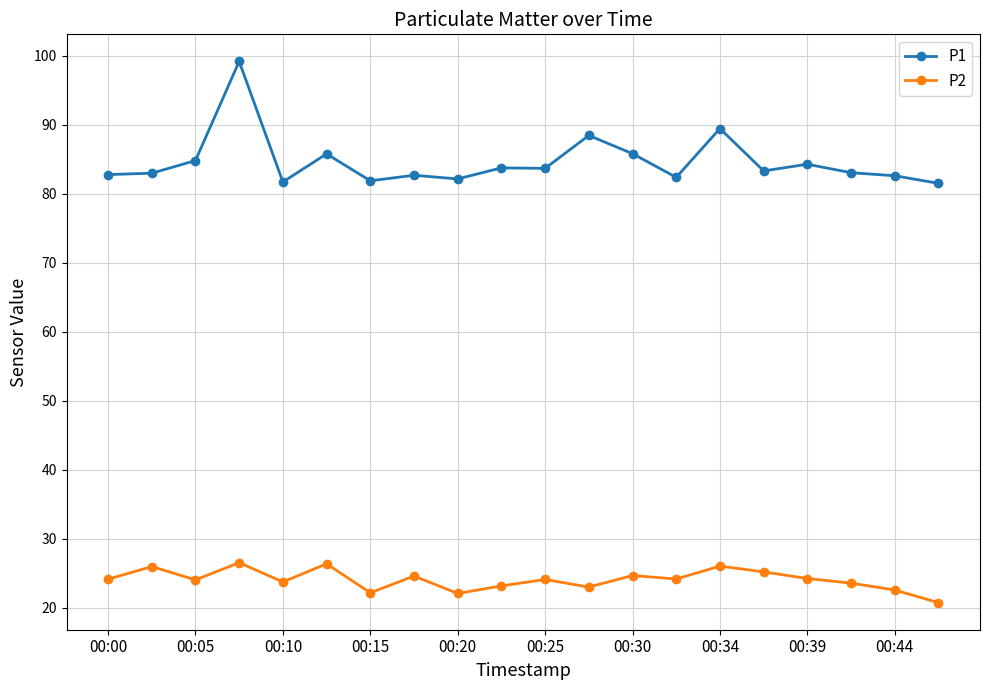

What is the greatest value displayed?

99.2